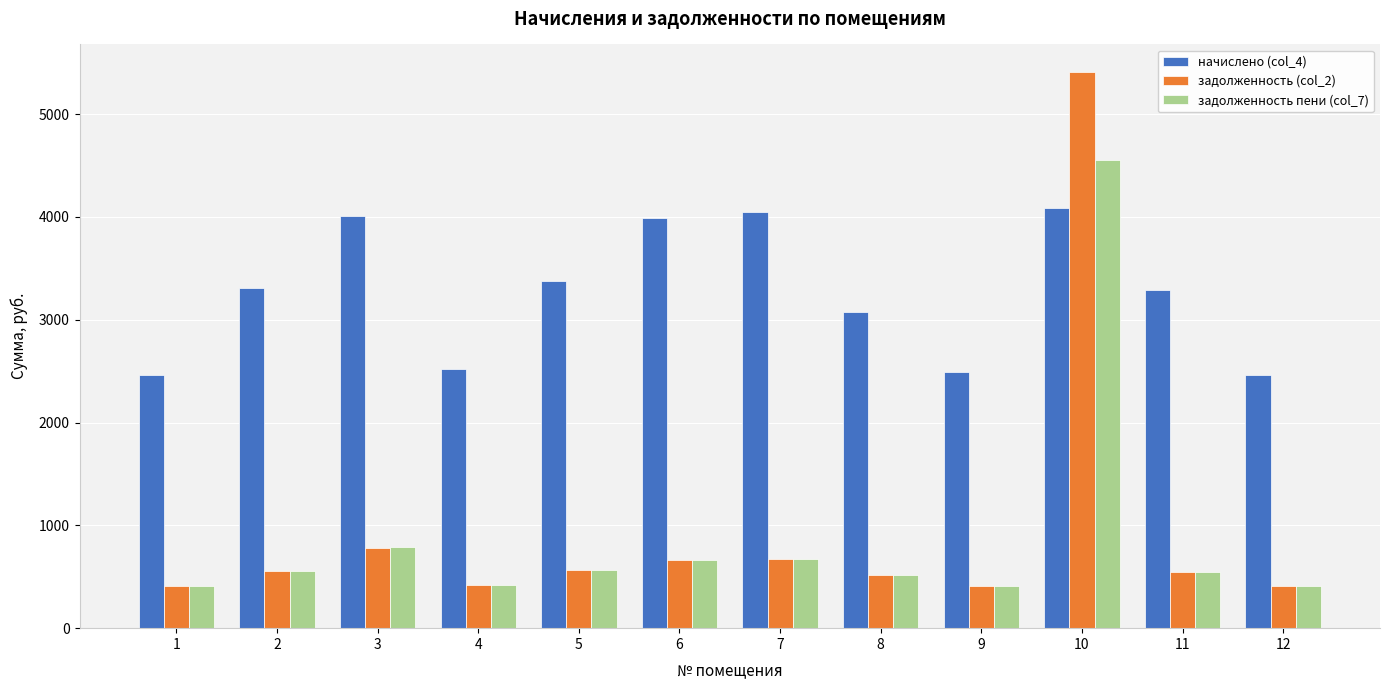

Which series has the largest range (max minus min)?

задолженность (col_2)